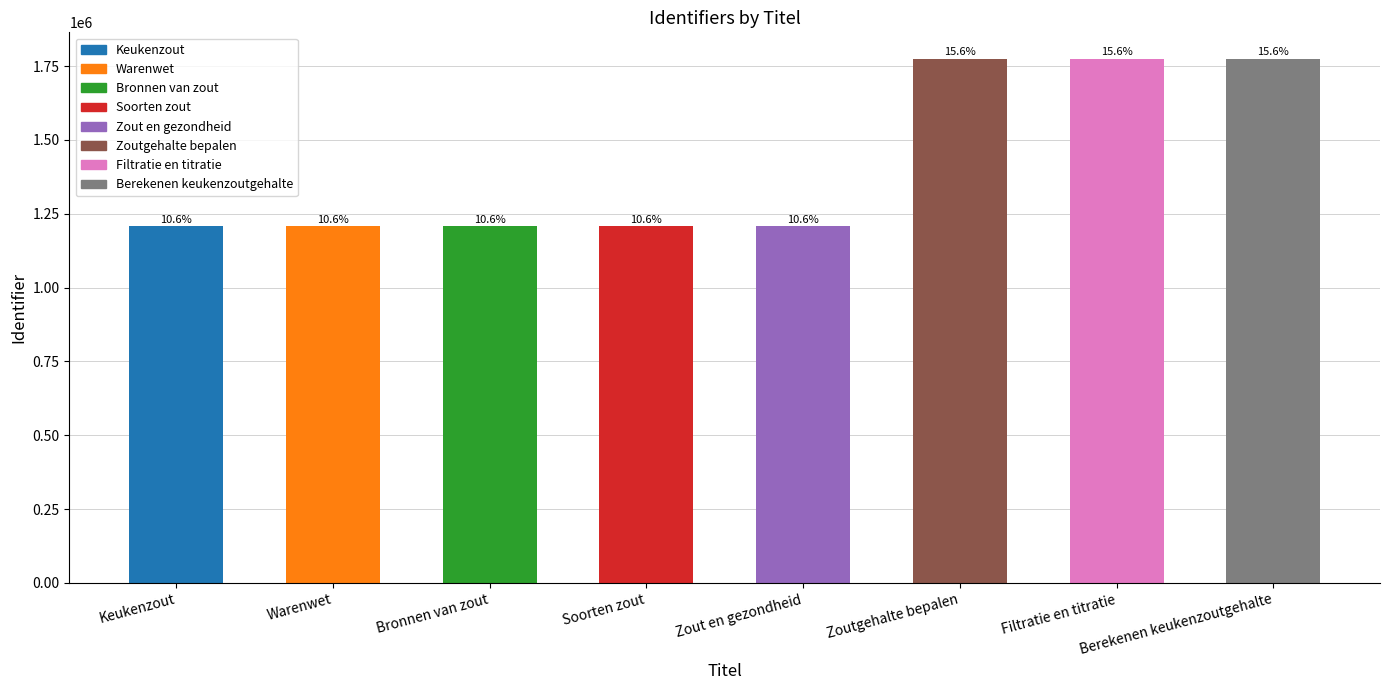

Is it true that the value at Zout en gezondheid is 323214?

False